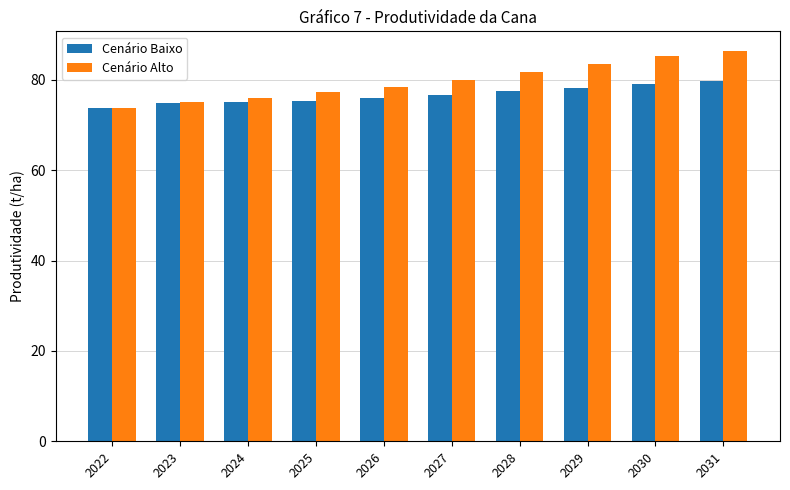

What is the minimum value for Cenário Alto?

73.8